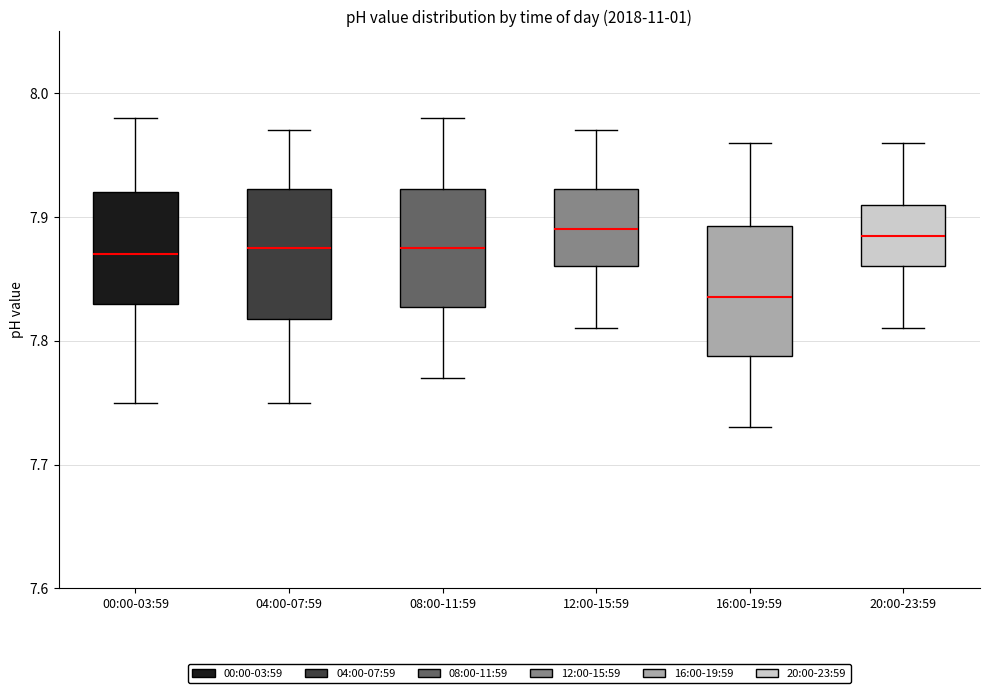

Reading left to right, read every box against the y-axis: the position of its median line, the range the box covers, and the ends of its whiskers. The values are not printed on the chart, so give them approximately, as read against the axis.

00:00-03:59: median 7.87, box 7.83 to 7.92, whiskers 7.75 to 7.98
04:00-07:59: median 7.88, box 7.82 to 7.92, whiskers 7.75 to 7.97
08:00-11:59: median 7.88, box 7.83 to 7.92, whiskers 7.77 to 7.98
12:00-15:59: median 7.89, box 7.86 to 7.92, whiskers 7.81 to 7.97
16:00-19:59: median 7.84, box 7.79 to 7.89, whiskers 7.73 to 7.96
20:00-23:59: median 7.89, box 7.86 to 7.91, whiskers 7.81 to 7.96